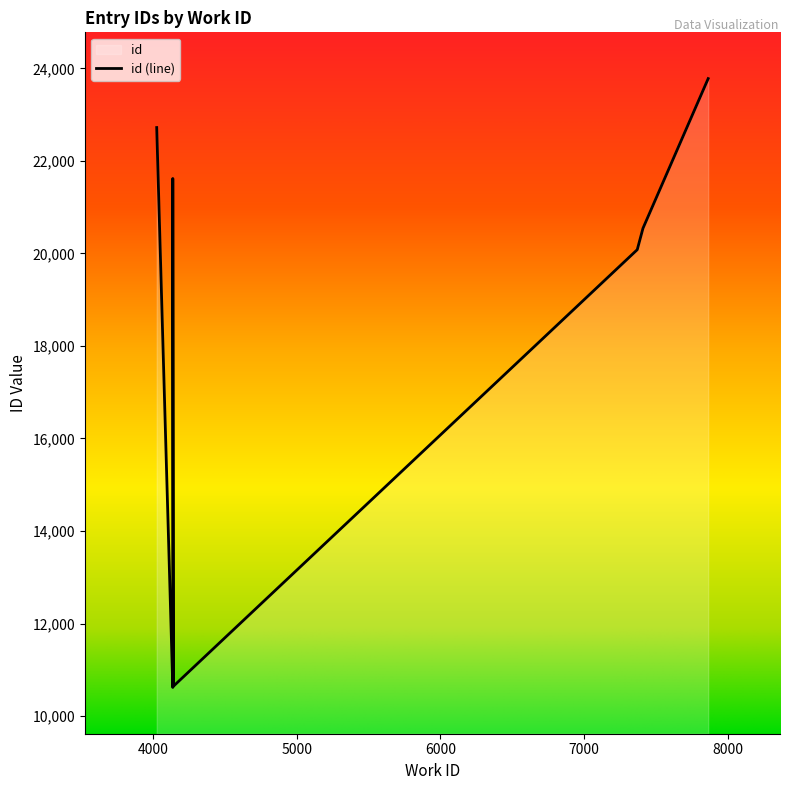

True or false: the data shows 28507 at 7370.

False